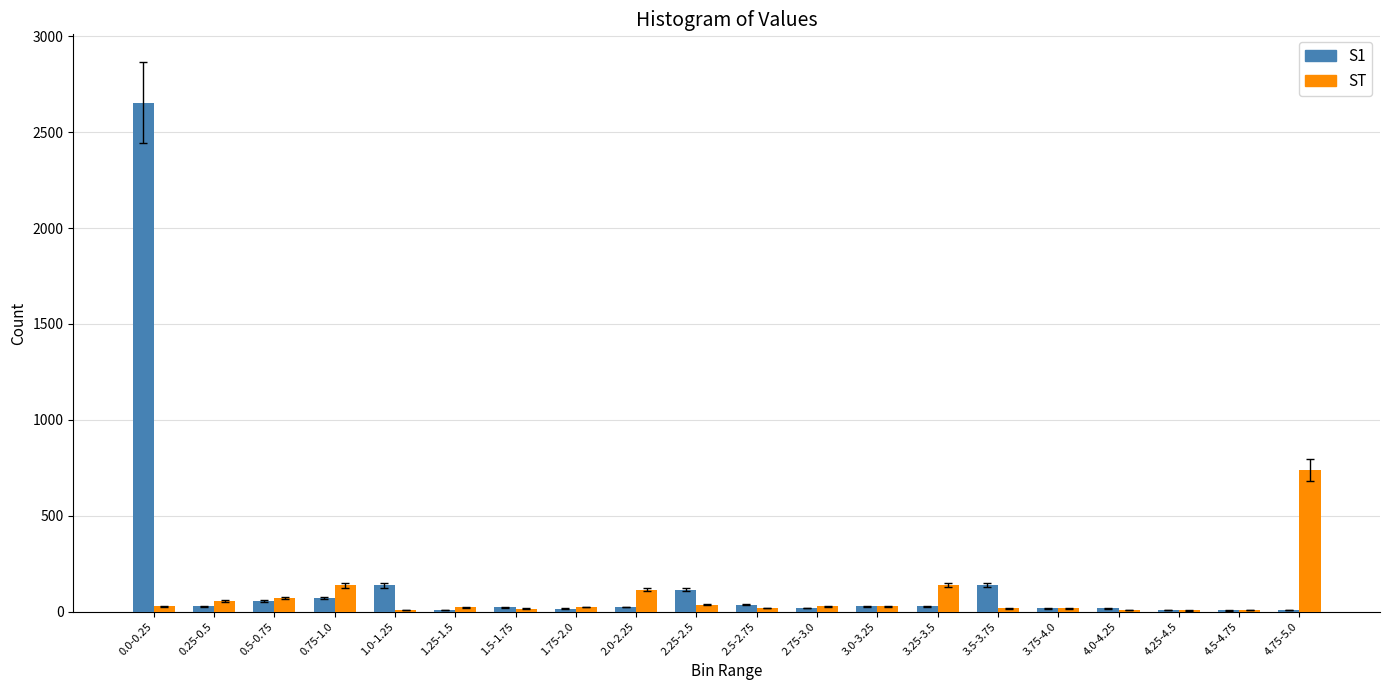

What is the spread (max minus min) of values at 1.75-2.0?

8